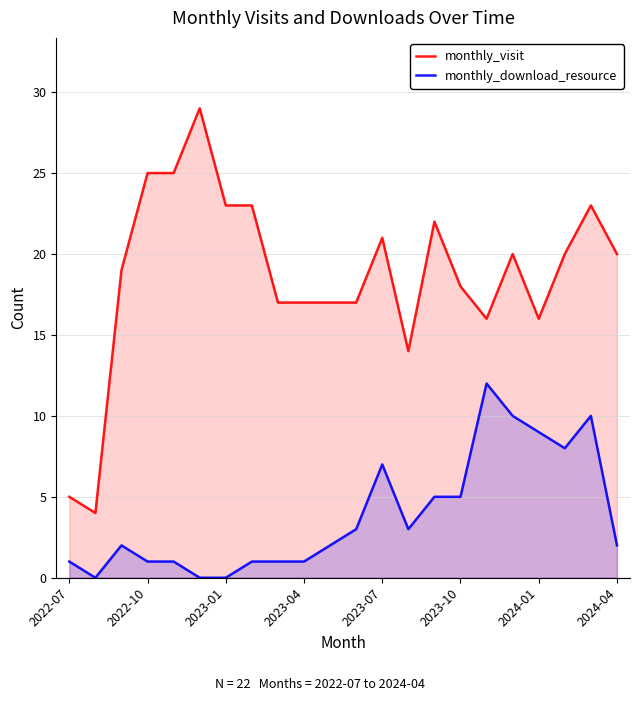

What is the lowest value of the monthly_visit series?

4